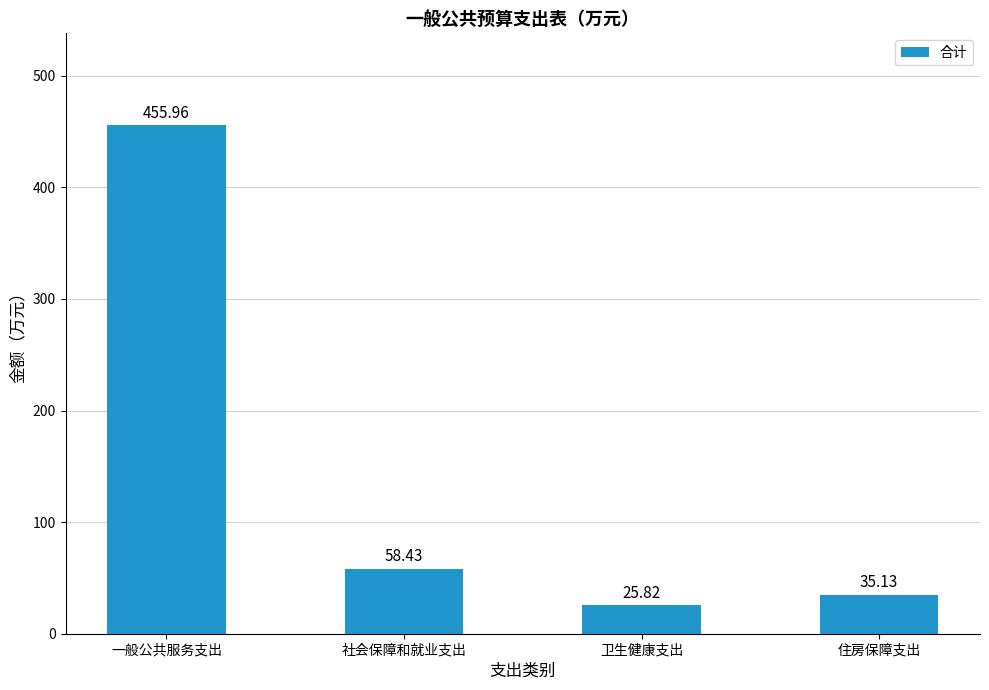

Reading left to right, transcribe all the data shown in this chart.

456.0	58.4	25.8	35.1